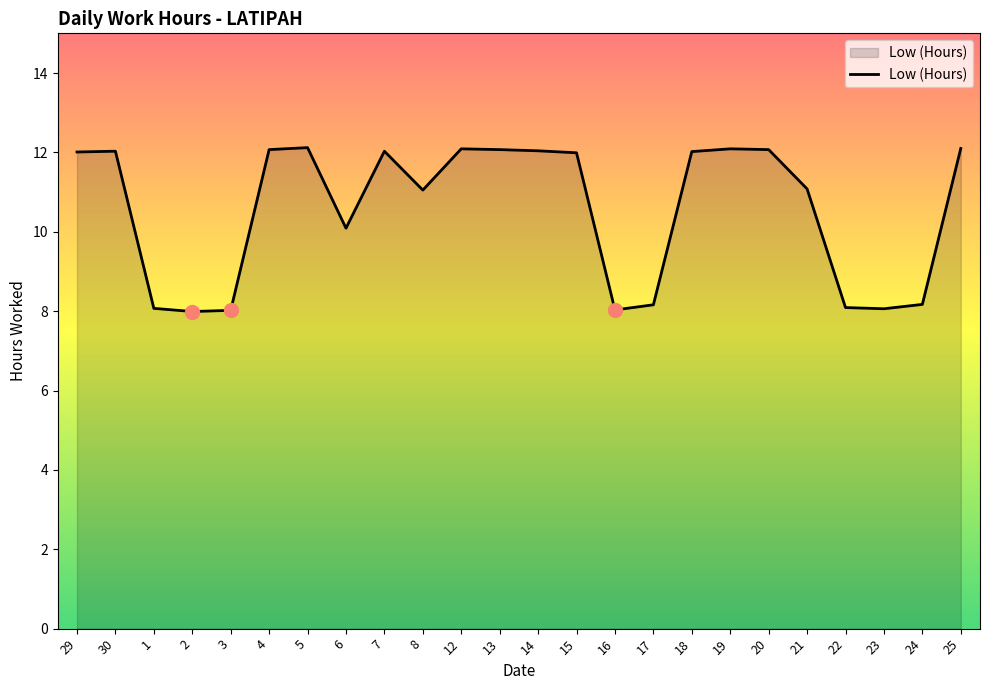

What is the difference between the values at 4 and 15?

0.1